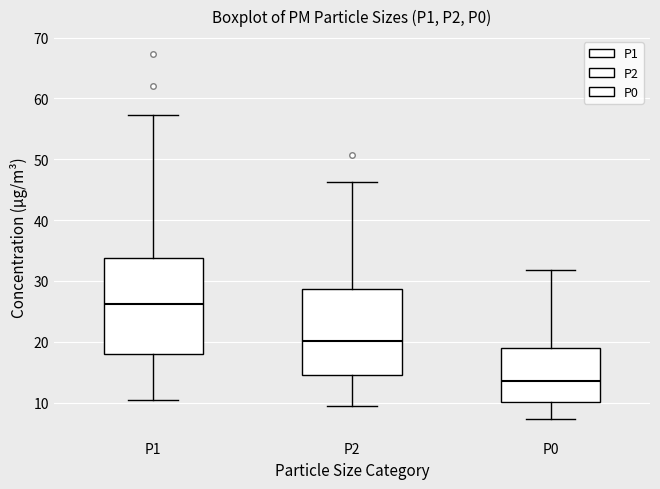

Comparing the boxes themselves (not the whiskers), which one is the tallest?

P1